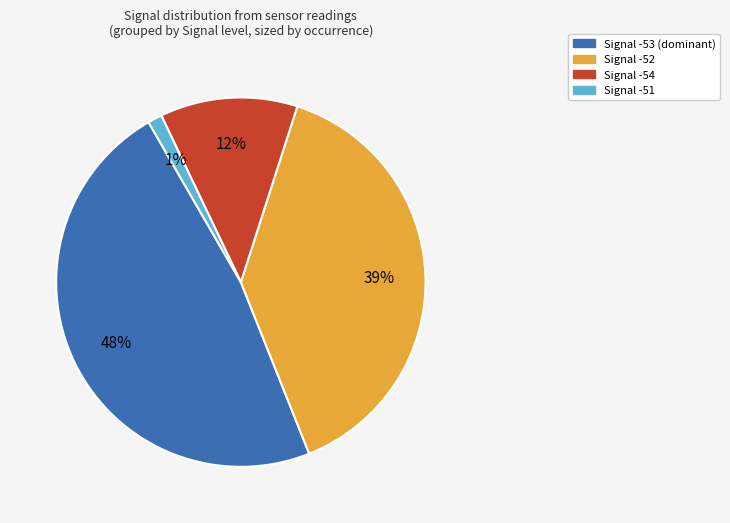

How many segments does this pie chart have?

4